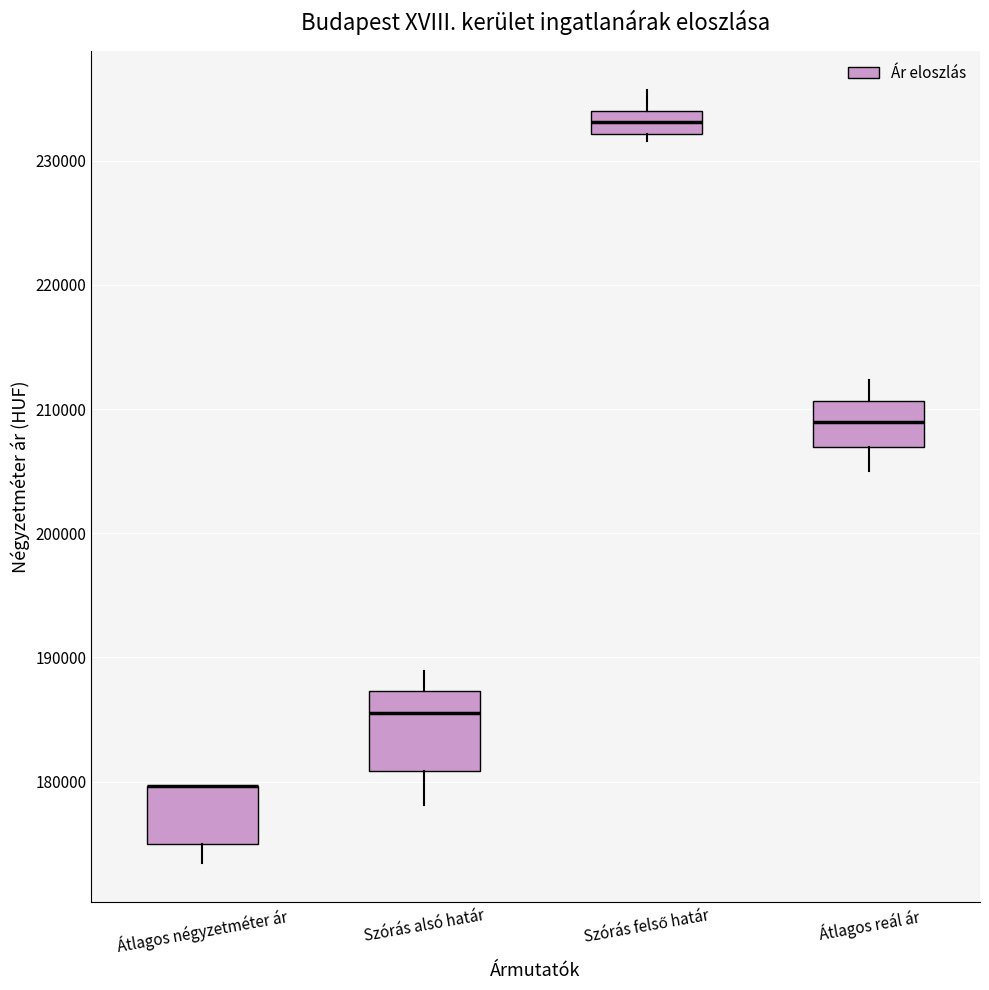

Reading left to right, read every box against the y-axis: the position of its median line, the range the box covers, and the ends of its whiskers. The values are not printed on the chart, so give them approximately, as read against the axis.

Átlagos négyzetméter ár: median 180000 (drawn on the box's upper edge), box 175000 to 180000, whiskers 173000 to 180000
Szórás alsó határ: median 186000, box 181000 to 187000, whiskers 178000 to 189000
Szórás felső határ: median 233000, box 232000 to 234000, whiskers 232000 (just below the box's lower edge) to 236000
Átlagos reál ár: median 209000, box 207000 to 211000, whiskers 205000 to 212000